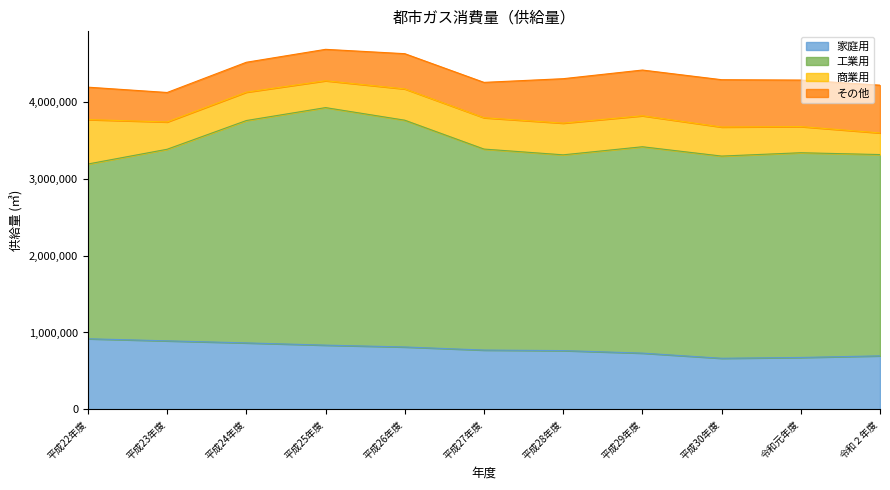

Which series has the largest total across all categories?

工業用